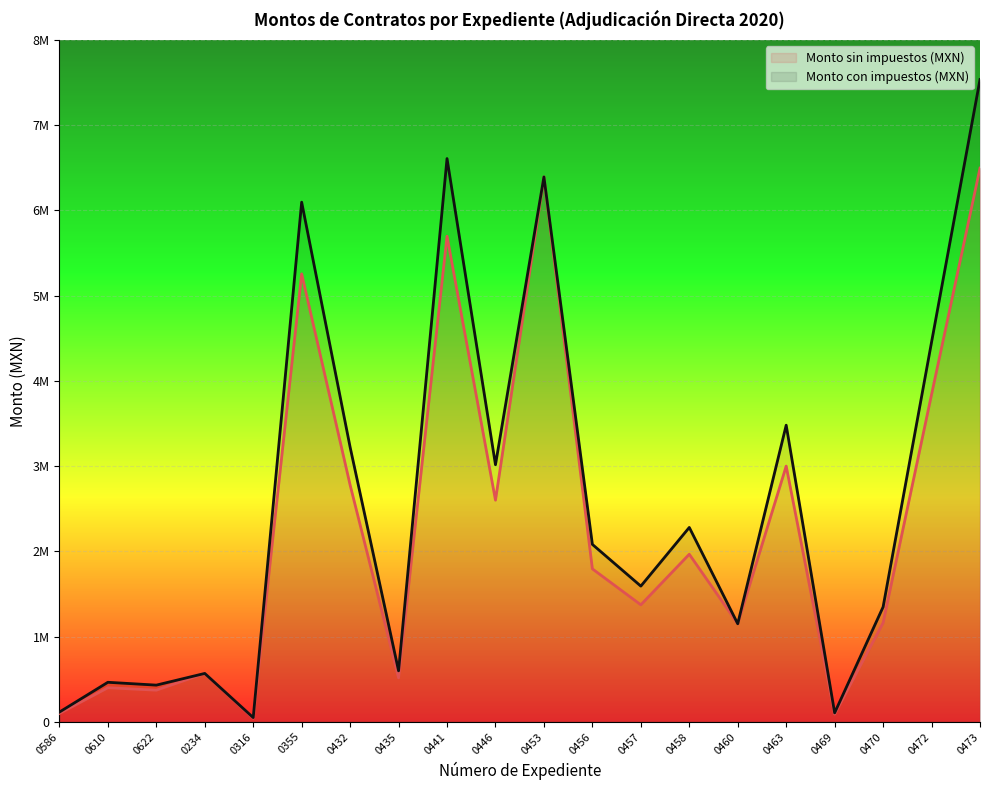

Reading right to left, what are all the values shown in this chart?

Monto sin impuestos (MXN): 0473=6496750.0	0472=3840000.0	0470=1161200.0	0469=89842.5	0463=3000000.0	0460=1149500.0	0458=1965600.0	0457=1372000.0	0456=1794000.0	0453=6393300.0	0446=2600000.0	0441=5697164.9	0435=515197.0	0432=2778000.0	0355=5256000.0	0316=42000.0	0234=566940.0	0622=370500.0	0610=399270.0	0586=97750.0
Monto con impuestos (MXN): 0473=7536230.0	0472=4454400.0	0470=1346992.0	0469=104217.3	0463=3480000.0	0460=1149500.0	0458=2280096.0	0457=1591520.0	0456=2081040.0	0453=6393300.0	0446=3016000.0	0441=6608711.2	0435=597628.5	0432=3222480.0	0355=6096960.0	0316=48720.0	0234=566940.0	0622=429780.0	0610=463153.2	0586=113390.0